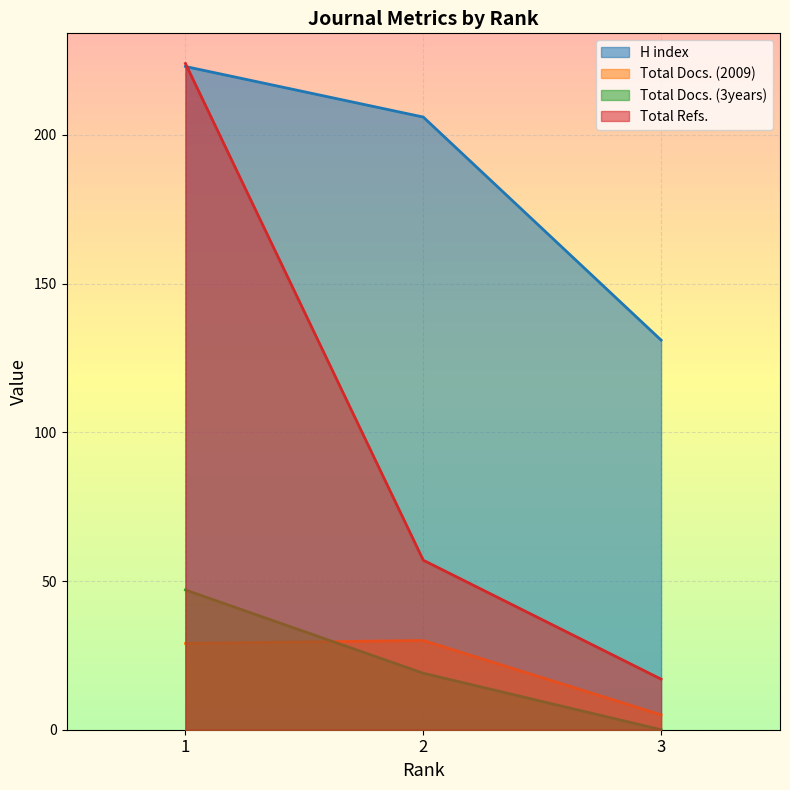

Between 1 and 3, which series saw the biggest shift?

Total Refs.